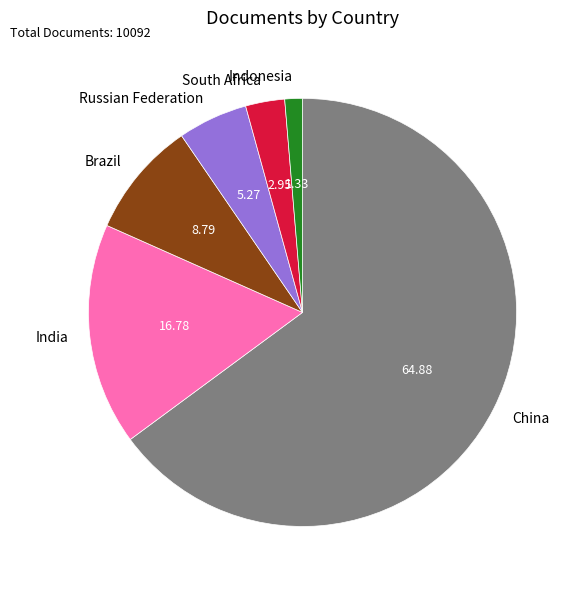

Count the number of slices in the pie.

6